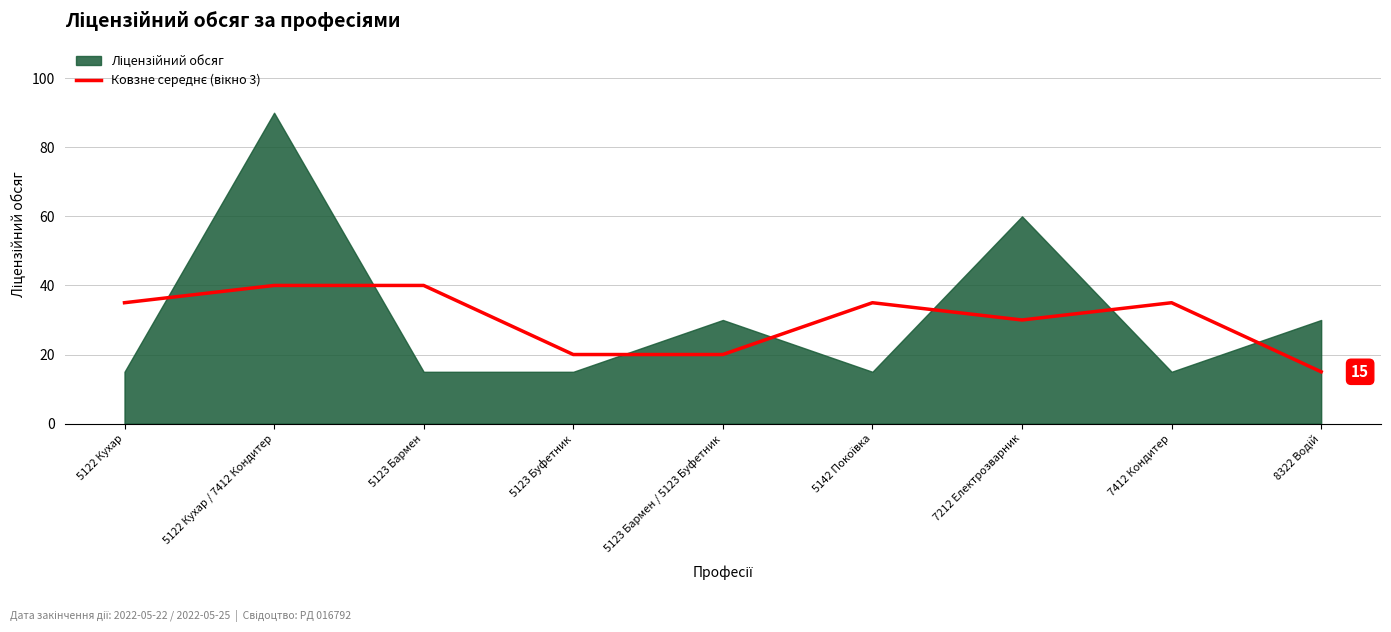

Where is the first local minimum?

7212 Електрозварник